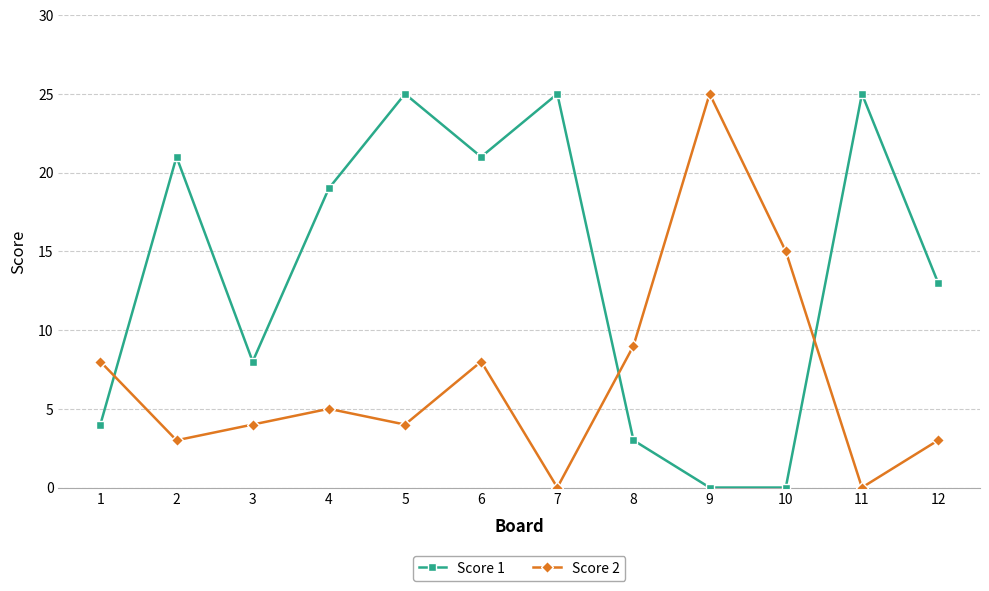

Reading left to right, list all the values displayed in this chart.

Score 1: 4	21	8	19	25	21	25	3	0	0	25	13
Score 2: 8	3	4	5	4	8	0	9	25	15	0	3